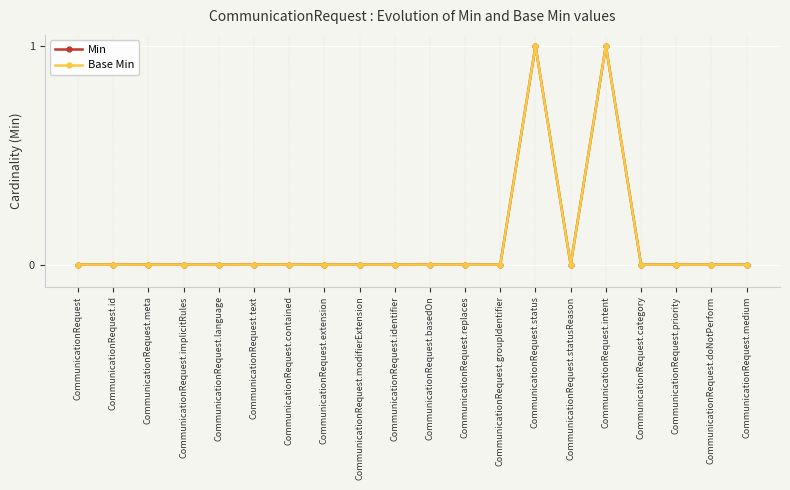

Does the chart have visible grid lines?

Yes